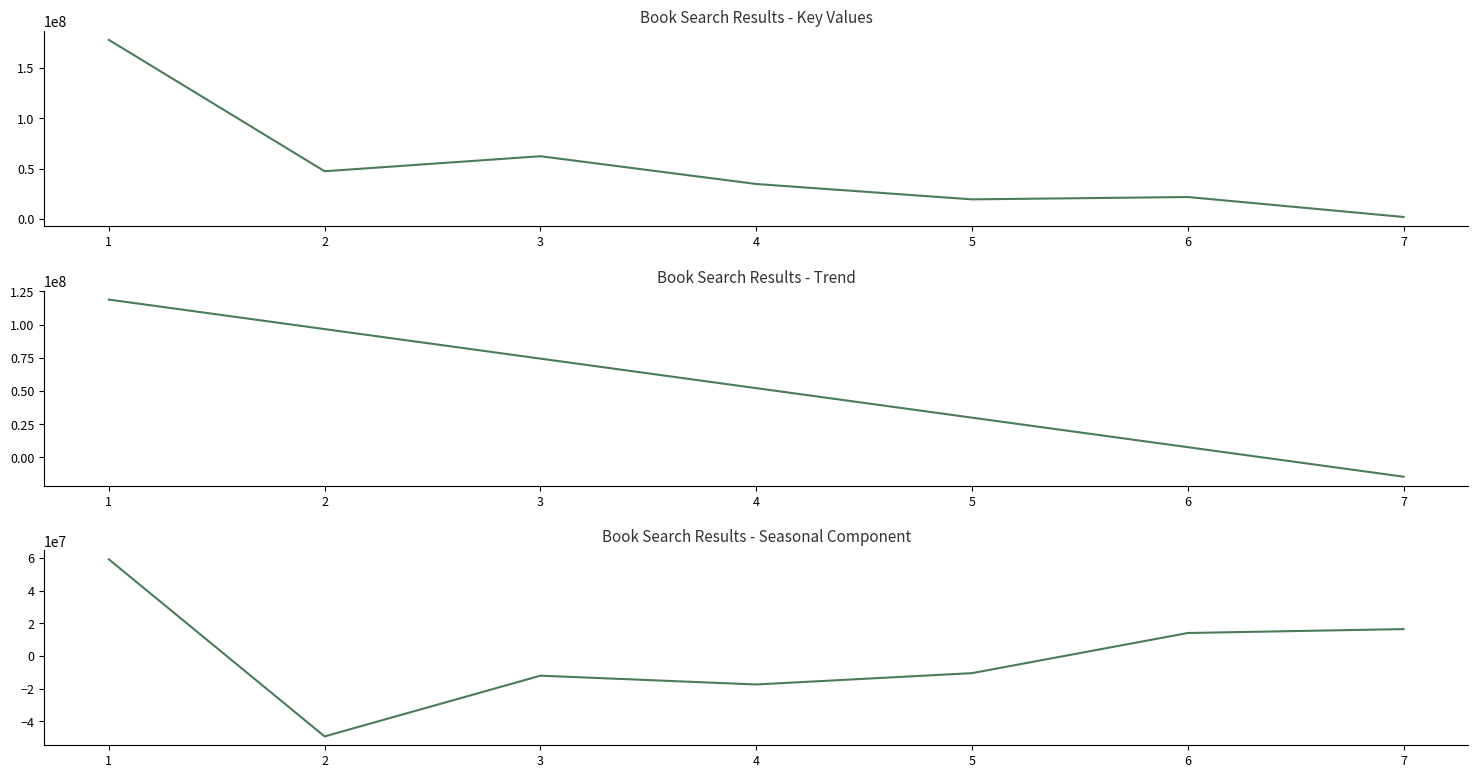

What is the difference between the second highest and second lowest values in the Trend series?

88963816.1